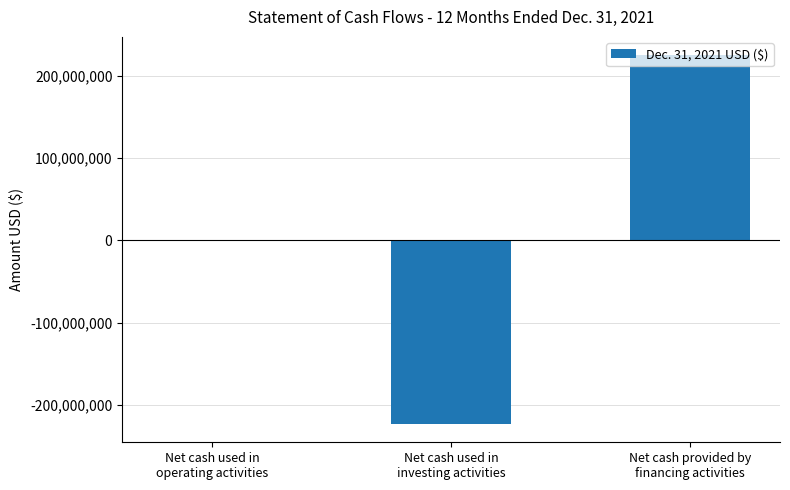

What is the sum of all values?

625442